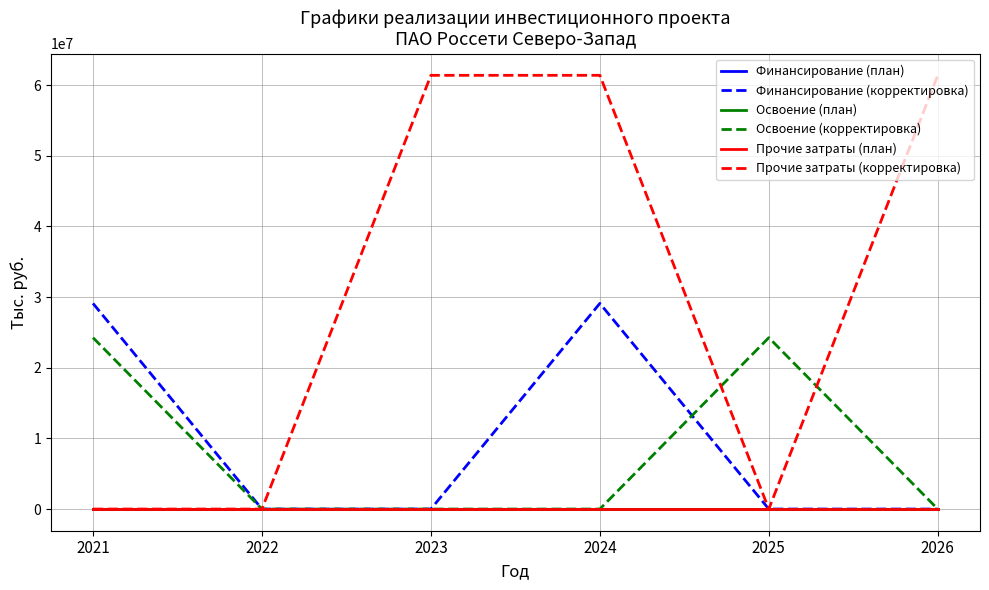

The value of Финансирование (корректировка) at 2026 is 0. True or false?

True